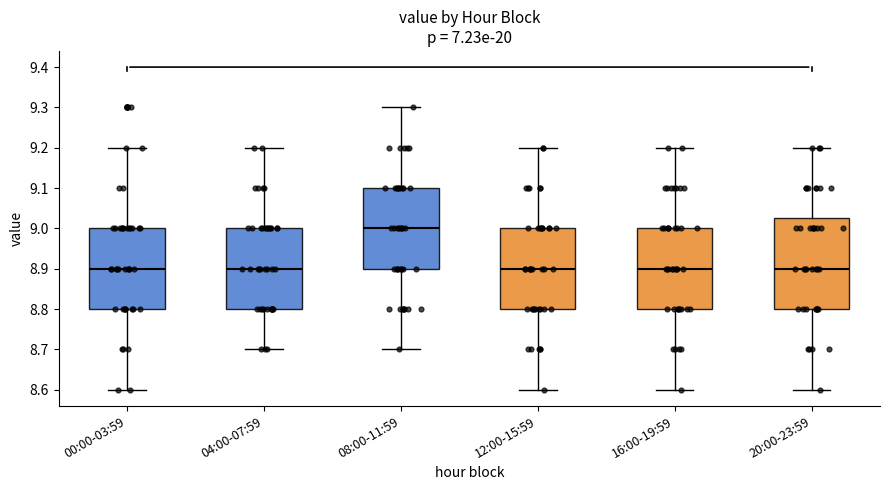

Which box's median line is the highest?

08:00-11:59